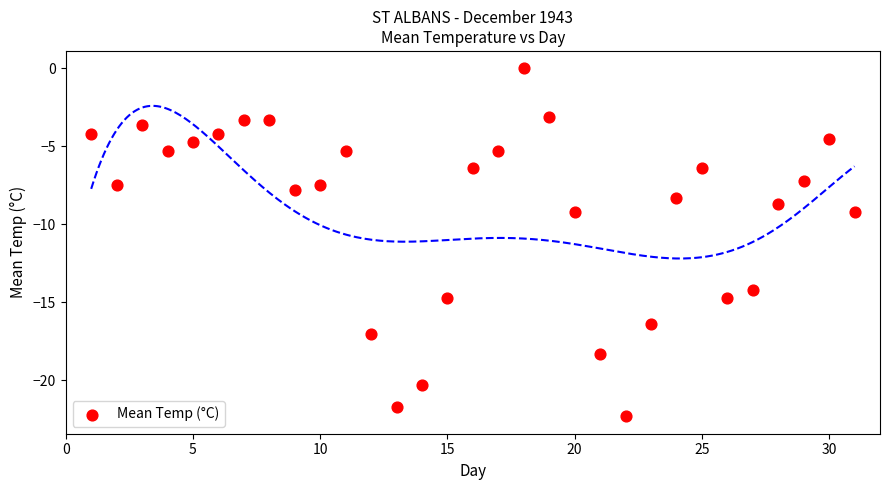

What is the range of Y values (max minus min)?

22.3